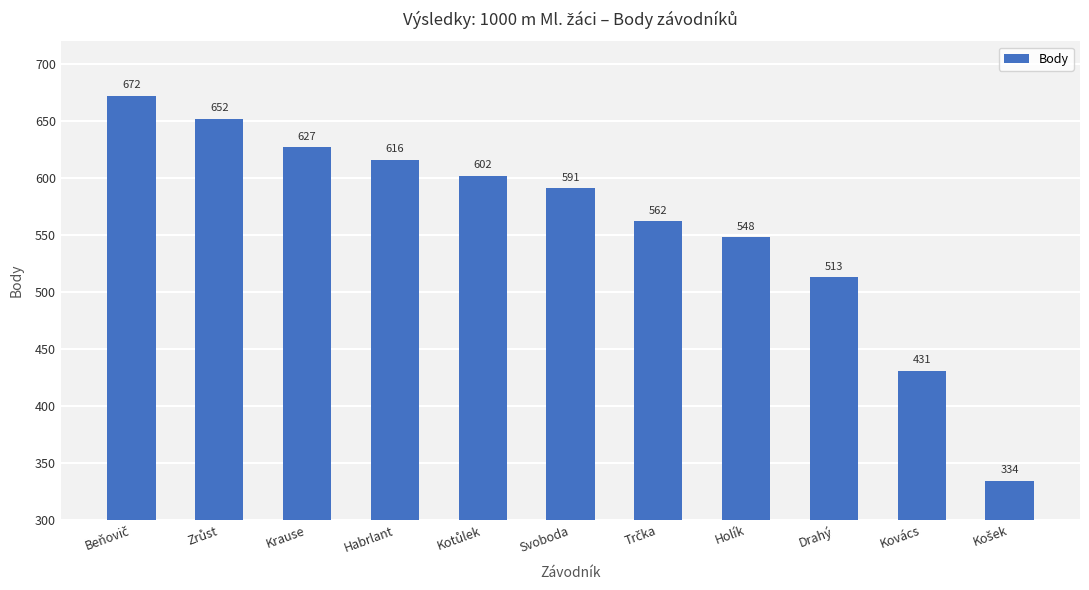

Reading left to right, what are all the values shown in this chart?

672	652	627	616	602	591	562	548	513	431	334